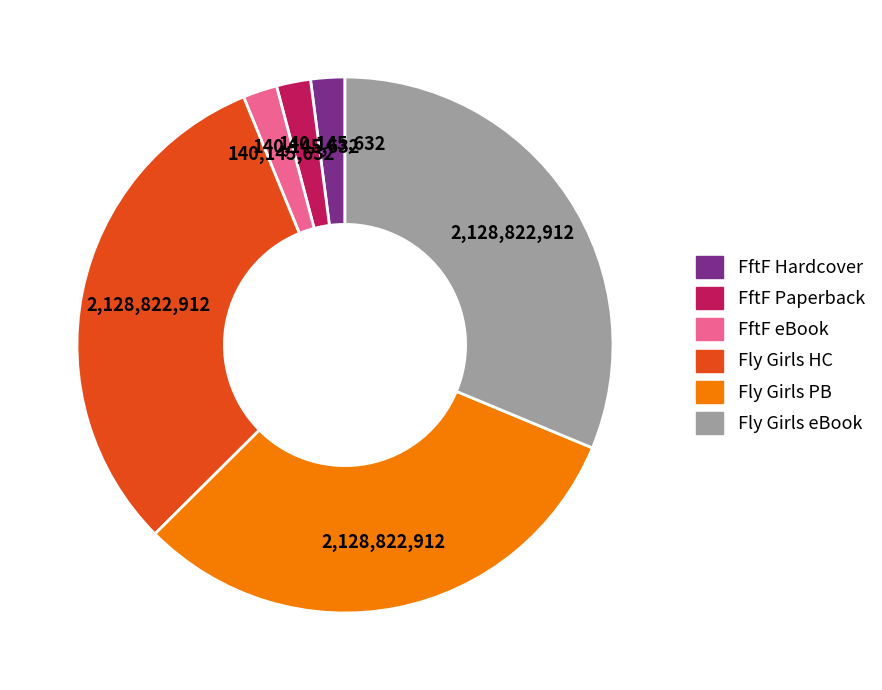

Is there a majority slice in this chart?

No